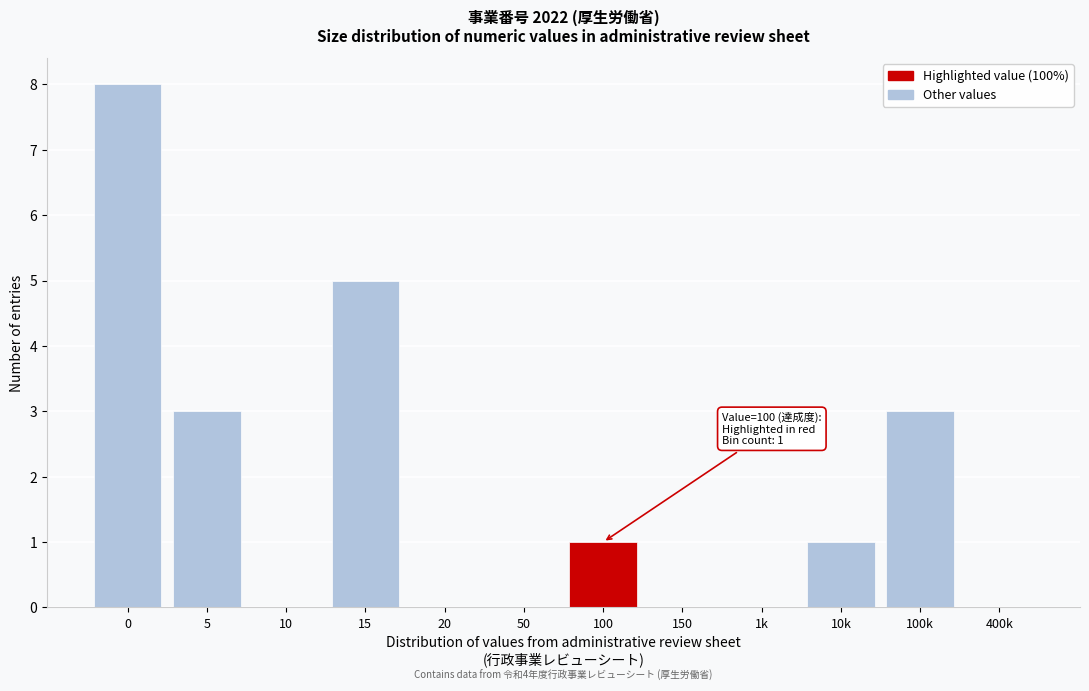

Reading right to left, list all the values displayed in this chart.

400k=0	100k=3	10k=1	1k=0	150=0	100=1	50=0	20=0	15=5	10=0	5=3	0=8